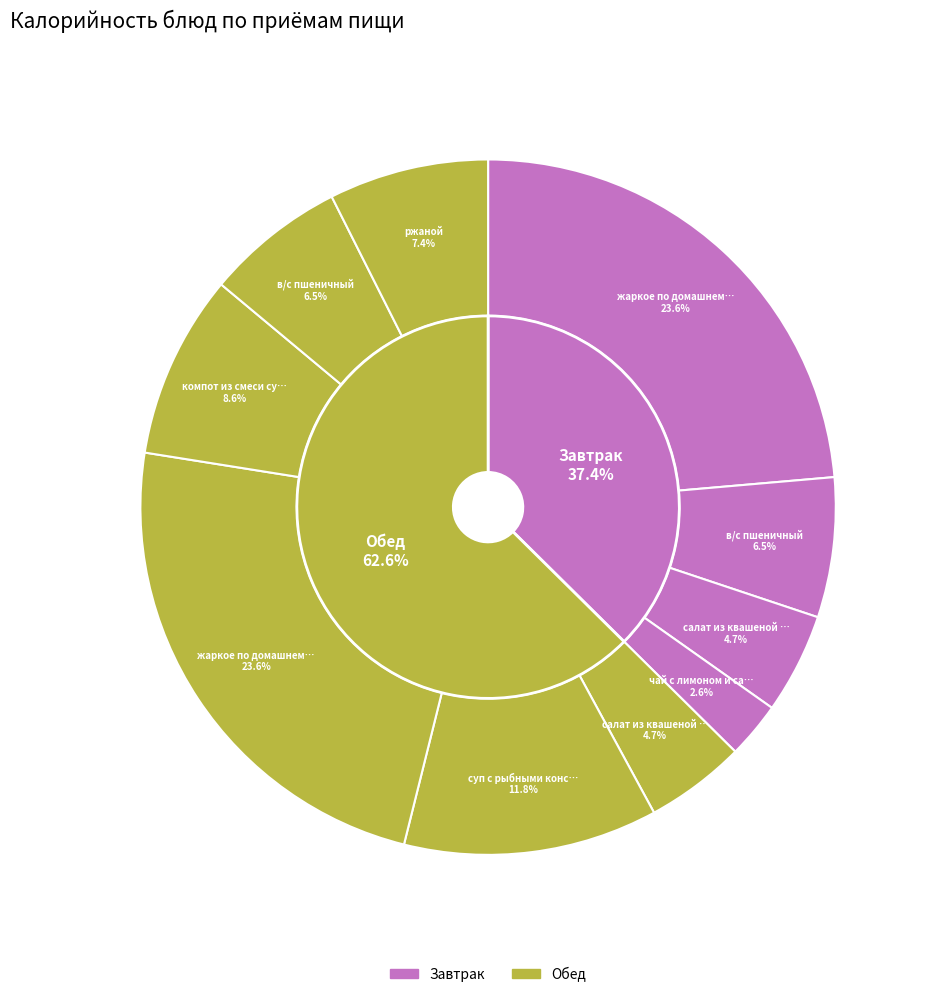

Which slice is the largest?

жаркое по домашнему (Завтрак)